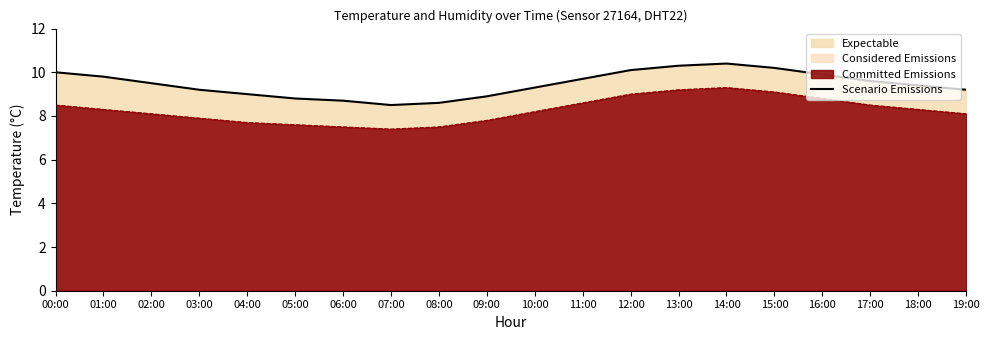

Which has a higher value, 16:00 or 00:00?

00:00